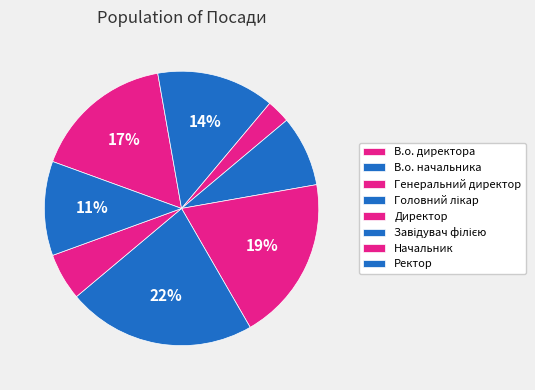

To the nearest percent, what is the combined percentage of В.о. начальника and Генеральний директор?

17%